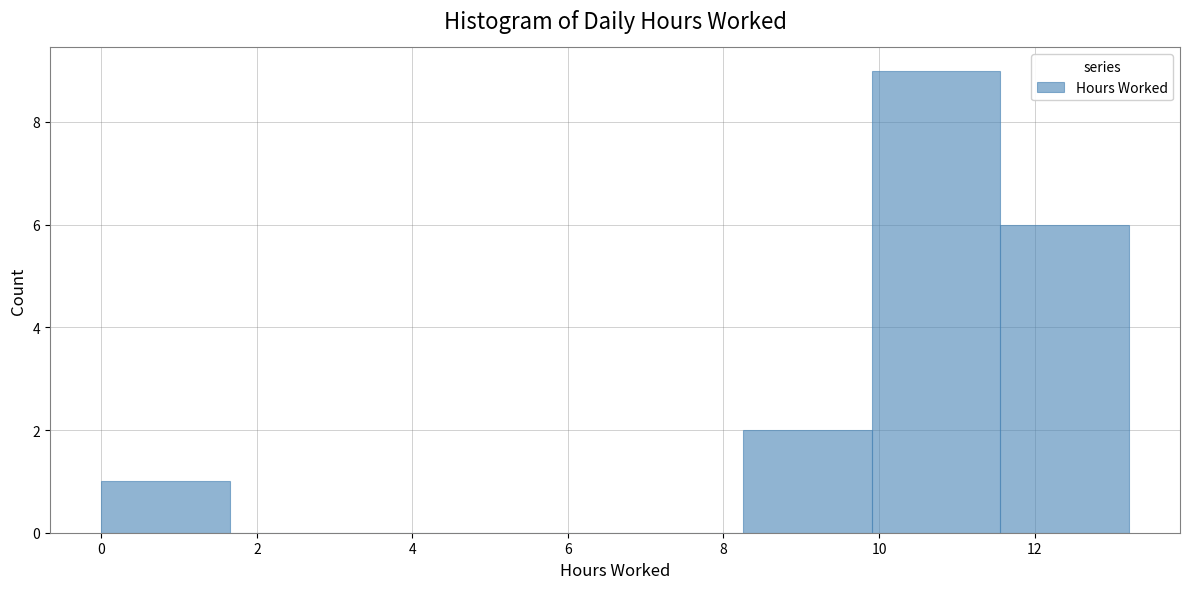

Over which range of the x-axis is the bar tallest?

10.0 to 11.6